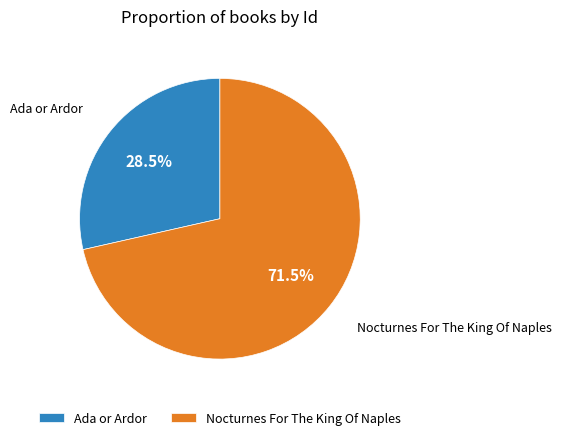

Between Nocturnes For The King Of Naples and Ada or Ardor, which is larger?

Nocturnes For The King Of Naples